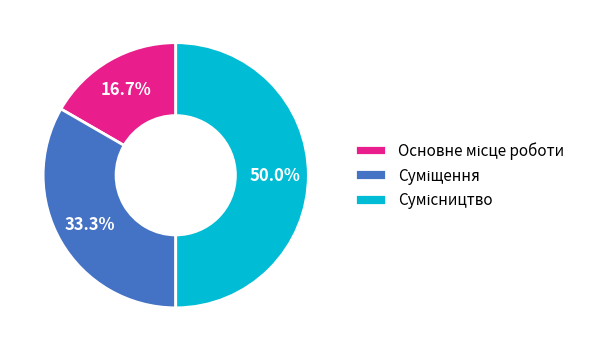

What is the change in value from Основне місце роботи to Суміщення?

+1